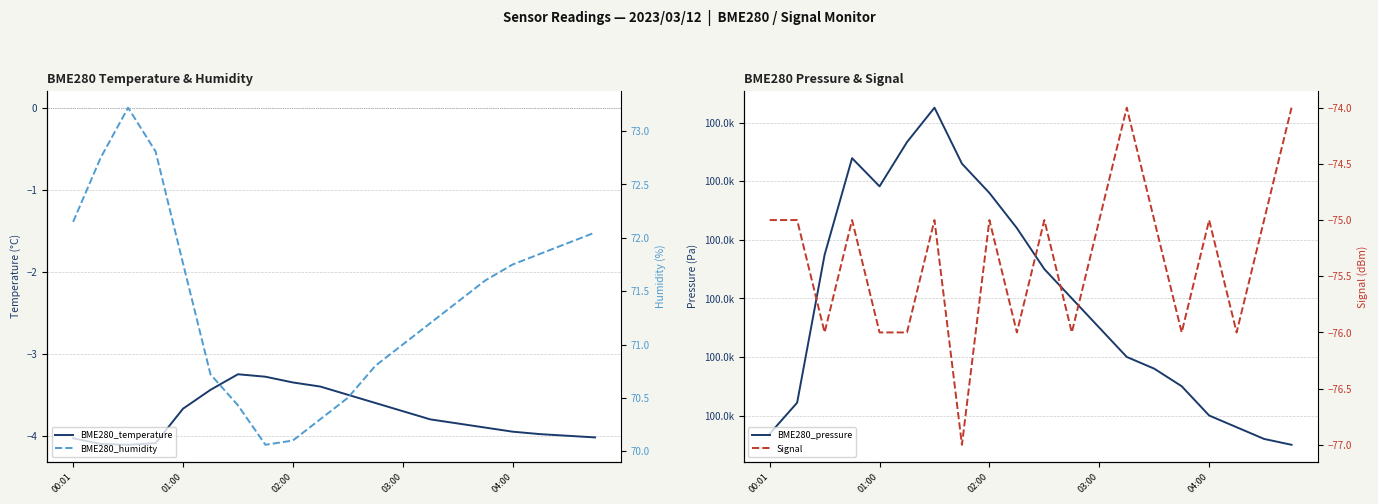

Is it true that BME280_humidity equals 95.2 at 02:00?

False